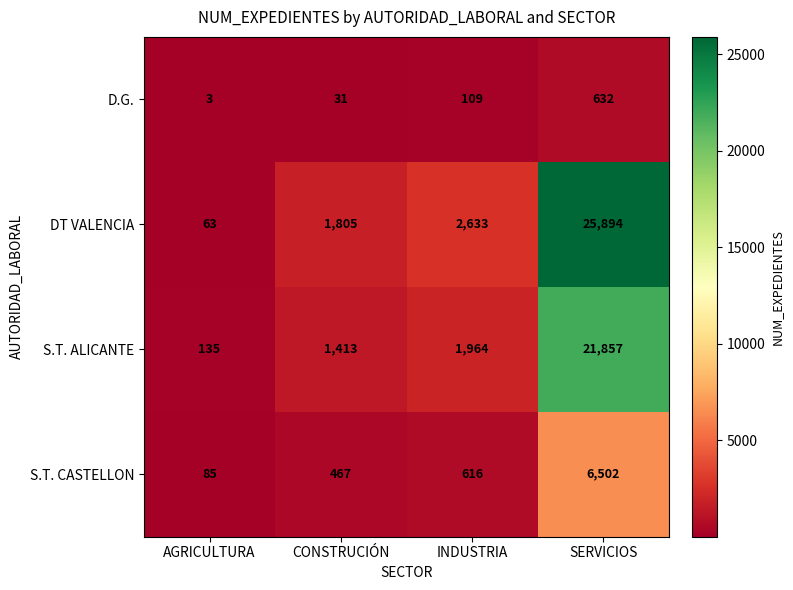

At which category is the sum across all series the highest?

SERVICIOS